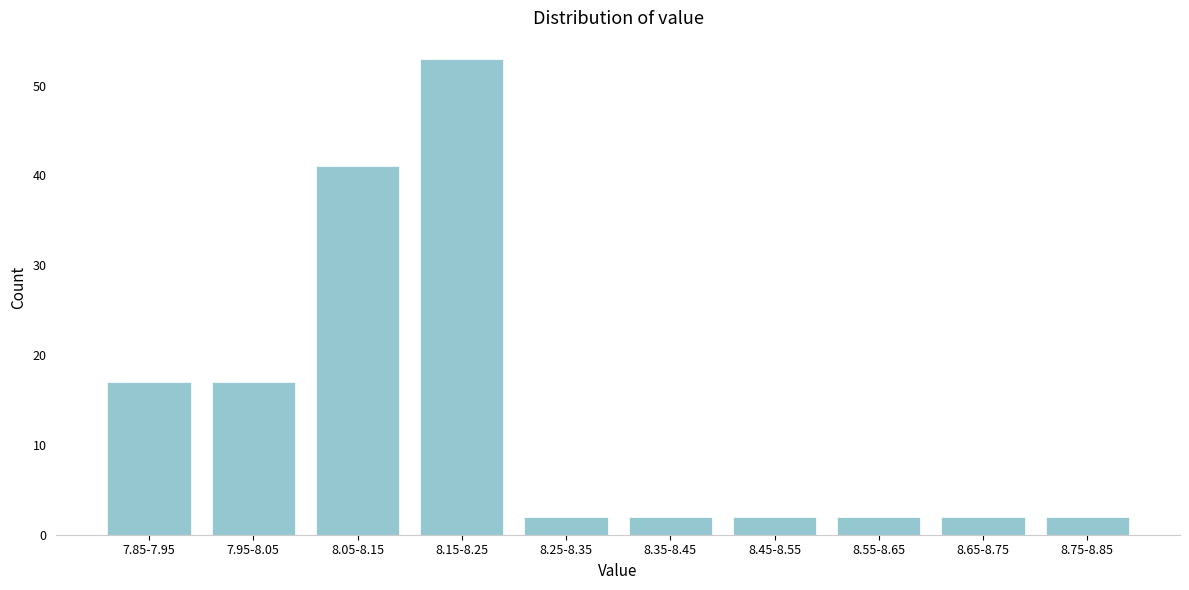

Reading left to right, transcribe all the data shown in this chart.

7.85-7.95=17	7.95-8.05=17	8.05-8.15=41	8.15-8.25=53	8.25-8.35=2	8.35-8.45=2	8.45-8.55=2	8.55-8.65=2	8.65-8.75=2	8.75-8.85=2